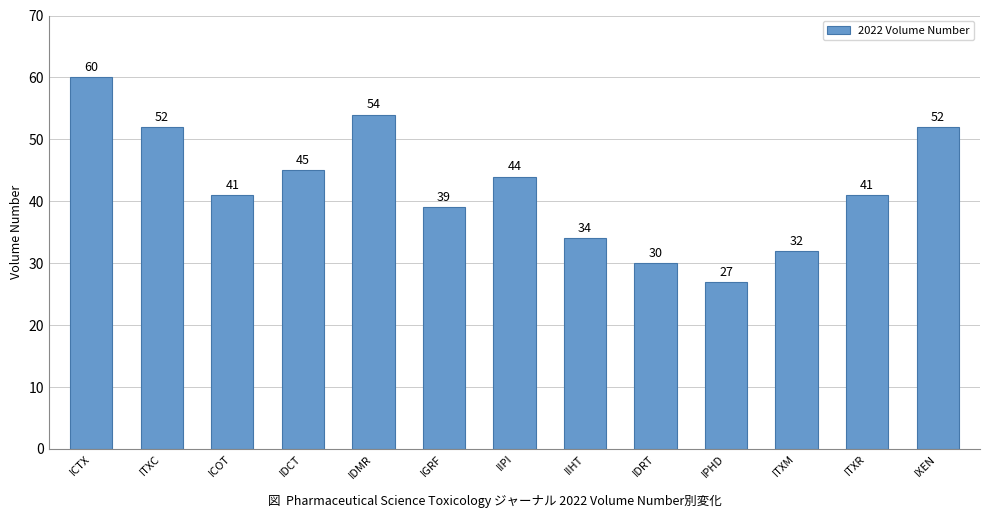

Reading right to left, extract all data points from this chart.

IXEN=52	ITXR=41	ITXM=32	IPHD=27	IDRT=30	IIHT=34	IIPI=44	IGRF=39	IDMR=54	IDCT=45	ICOT=41	ITXC=52	ICTX=60